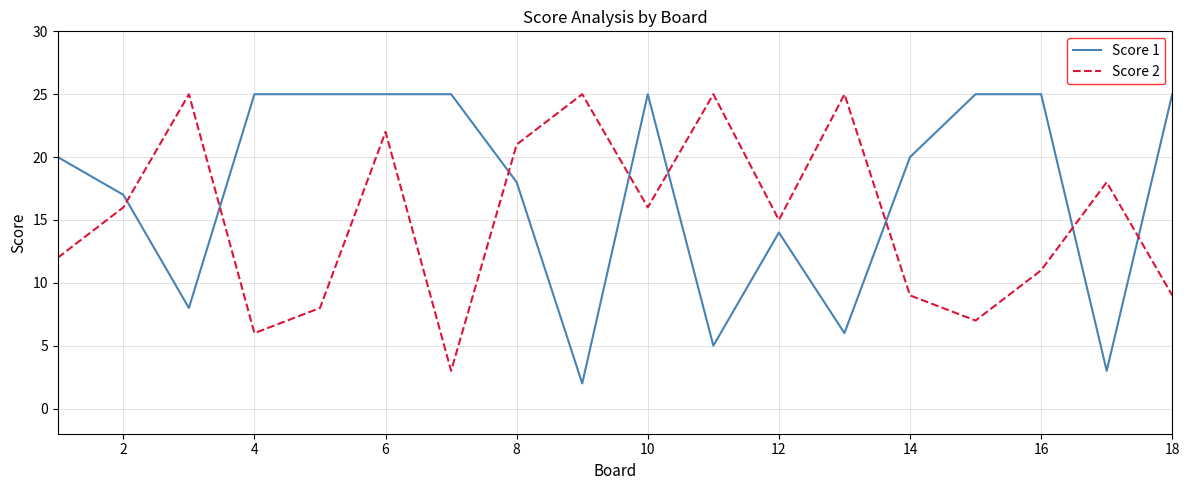

In Score 2, how many points are lower than both neighbors (excluding endpoints)?

5